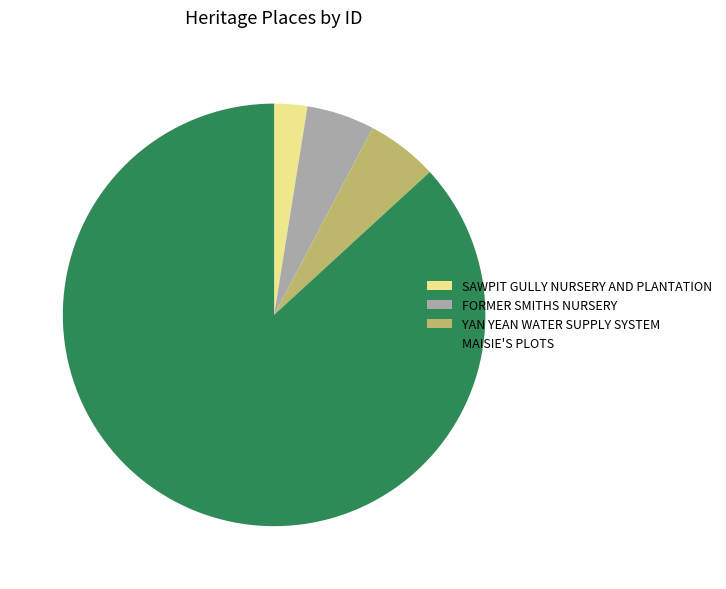

Which category has the smallest portion of the pie?

SAWPIT GULLY NURSERY AND PLANTATION